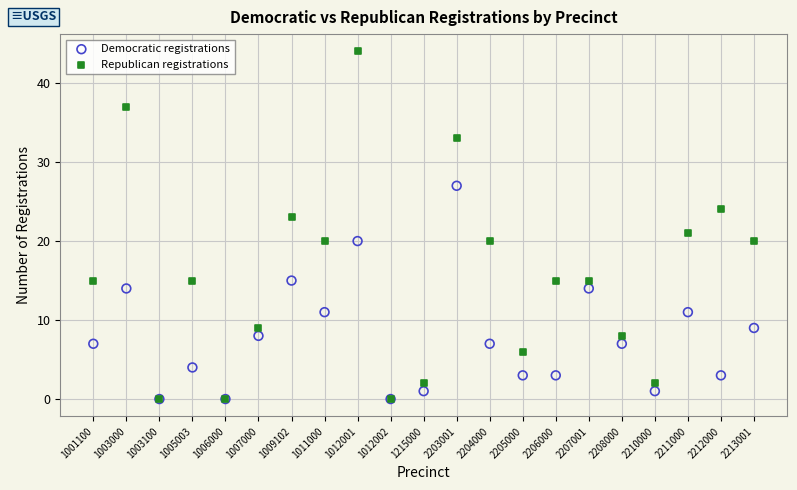

Which series has the widest spread of Y values?

Republican registrations